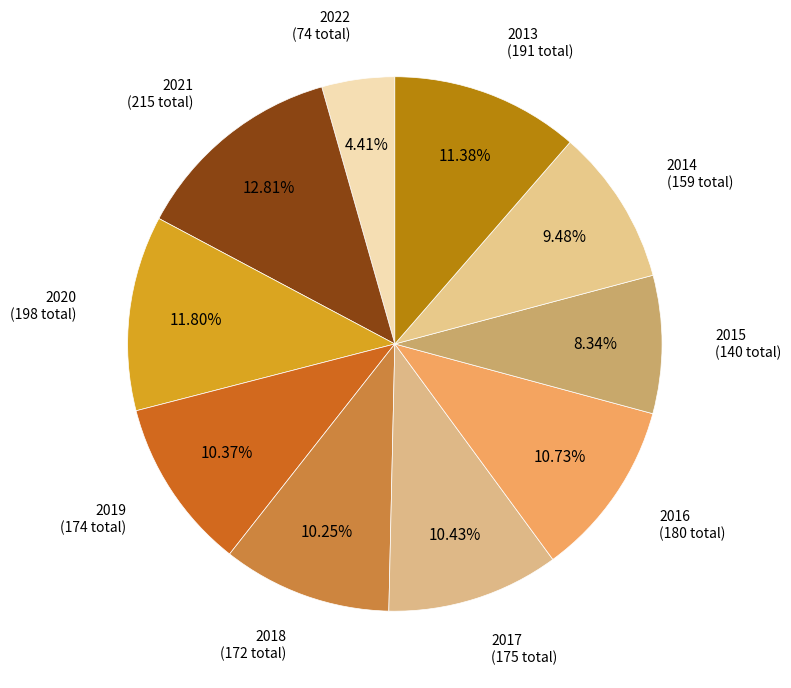

How many slices are in this pie chart?

10